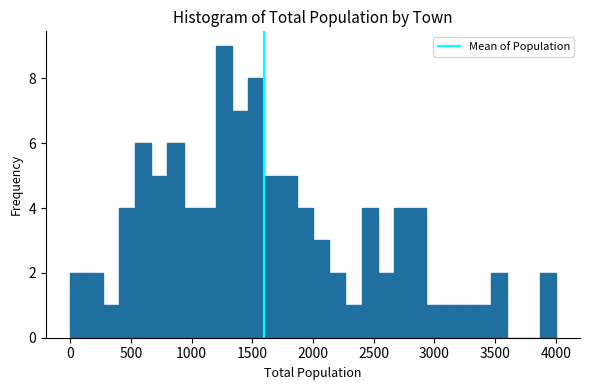

Around what value on the x-axis is the tallest bar? Give the approximate position of its centre, as read against the axis.

1250